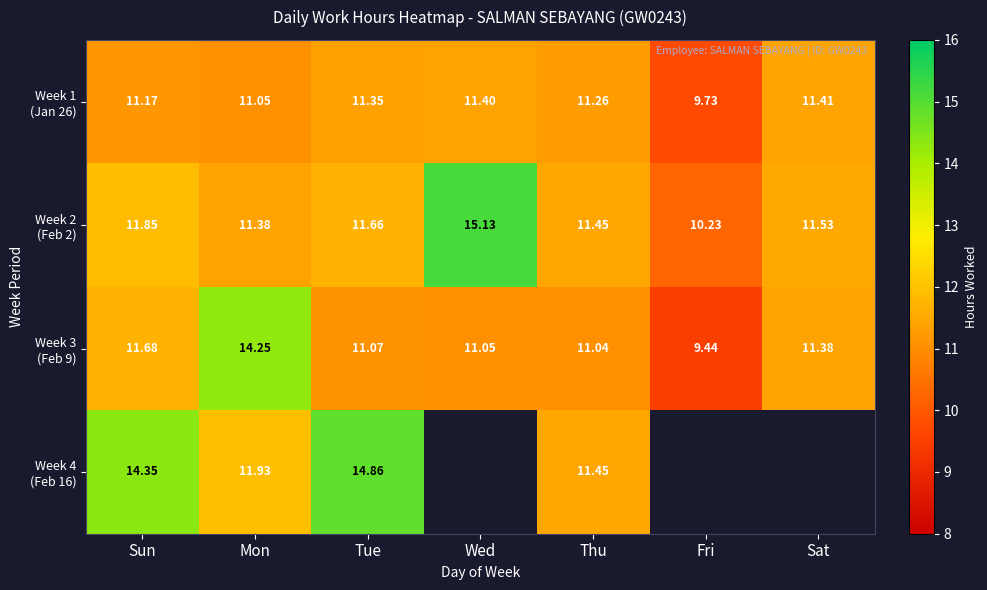

Between Mon and Sat, which series saw the biggest shift?

Week 3 (Feb 9)